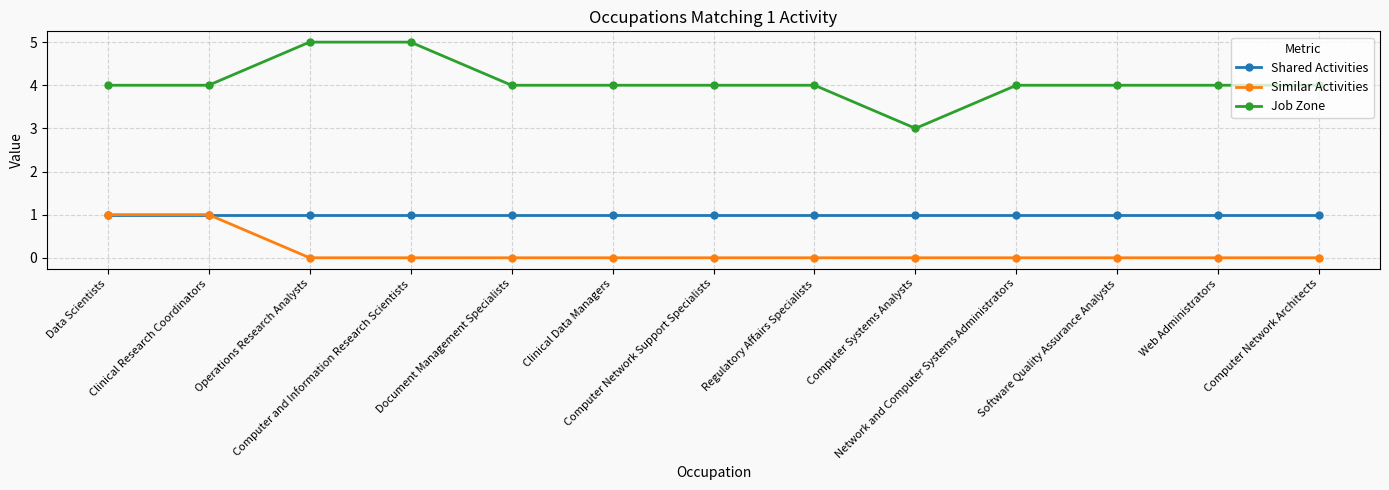

Which series has the widest spread of values?

Job Zone